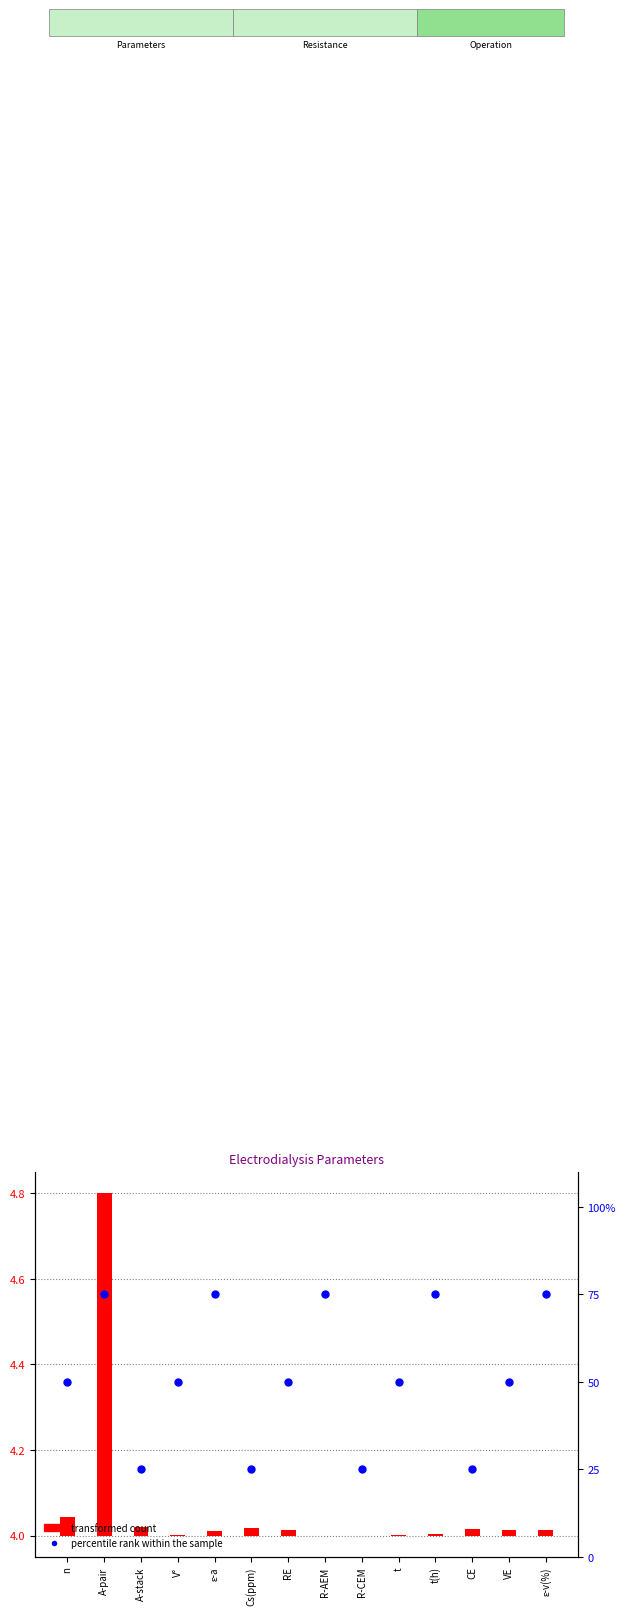

At how many categories does at least one series exceed 42?

10